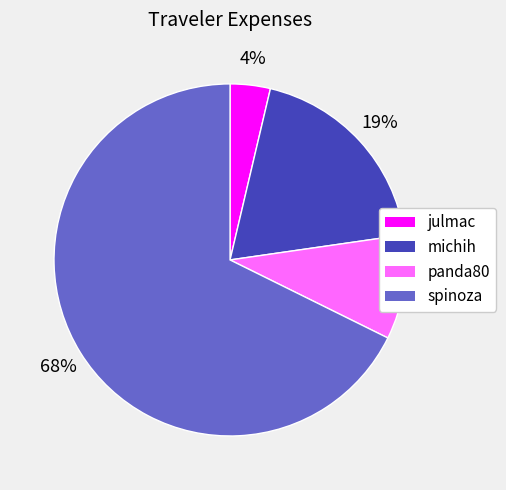

True or false: panda80 accounts for 10% of the total.

True